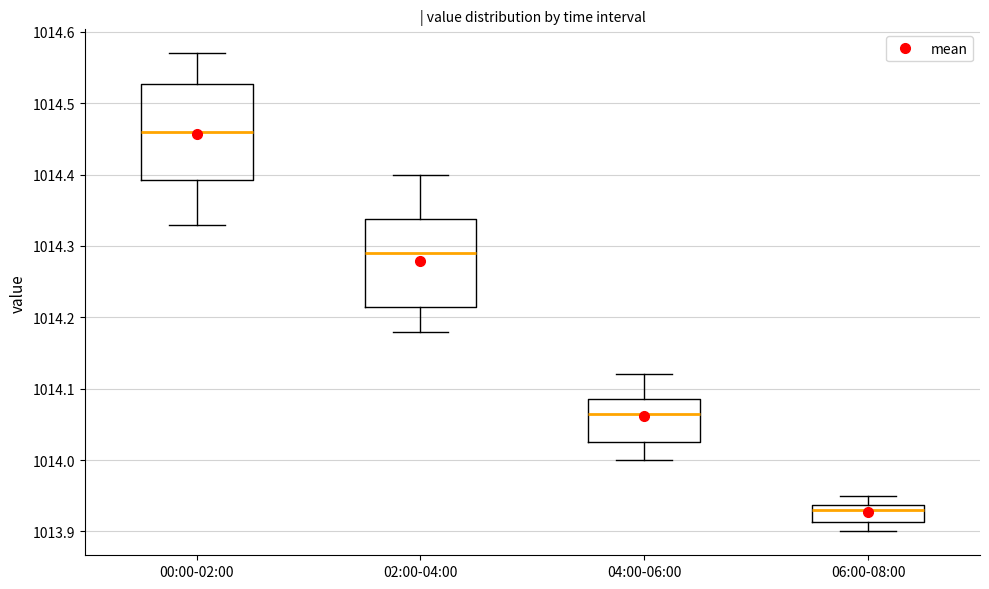

Which box's median line is the lowest?

06:00-08:00